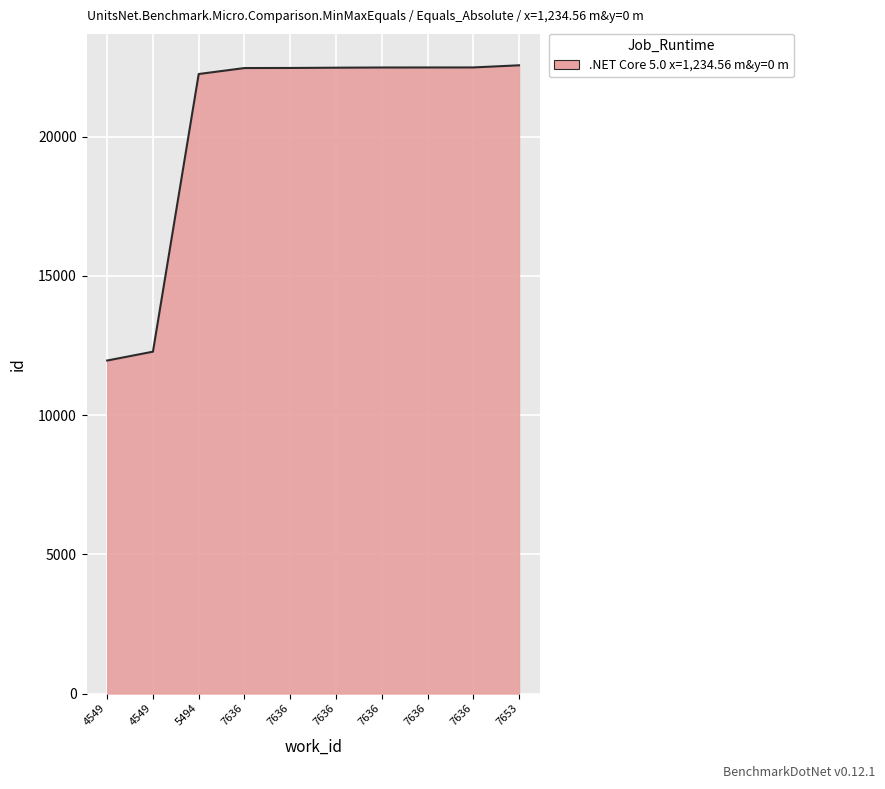

Reading left to right, extract all data points from this chart.

4549=11962	4549=12280	5494=22255	7636=22469	7636=22472	7636=22482	7636=22489	7636=22490	7636=22491	7653=22568